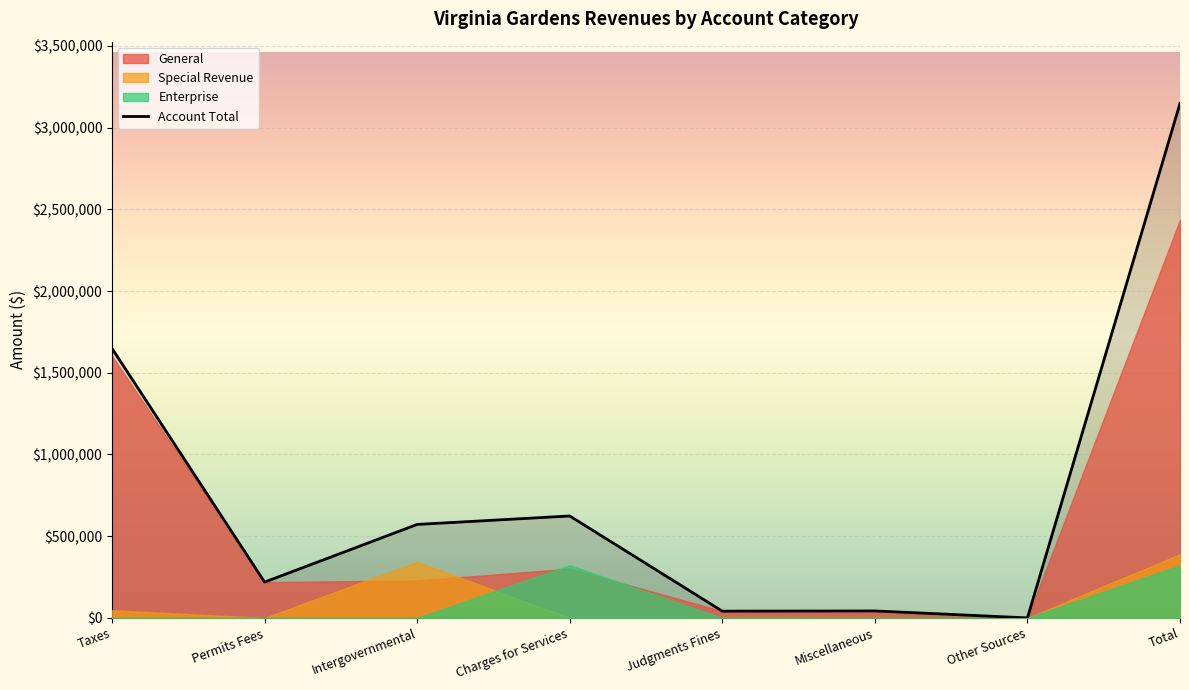

The chart shows a value of 383923 at Permits Fees. True or false?

False